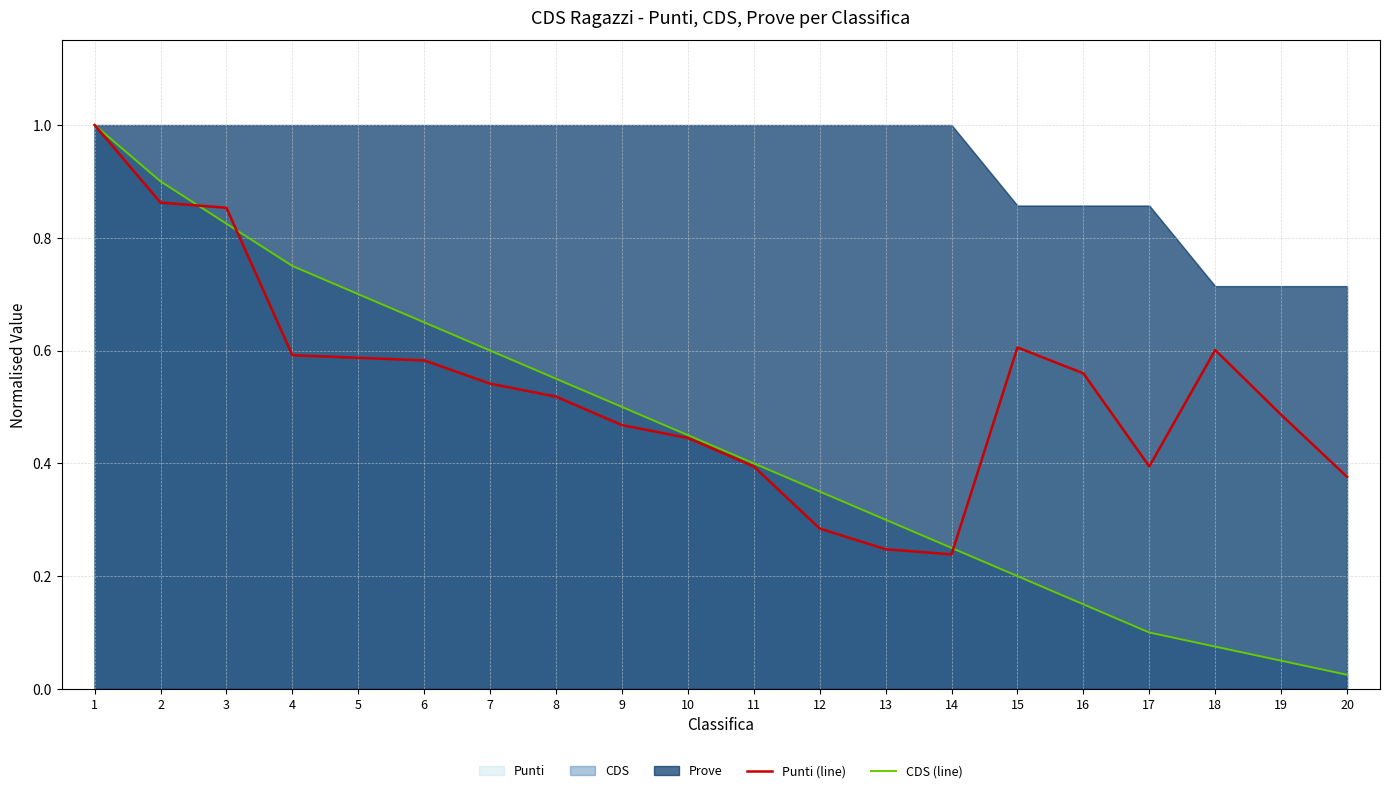

Between which two adjacent categories do CDS (line) and Punti (line) first intersect?

2 and 3